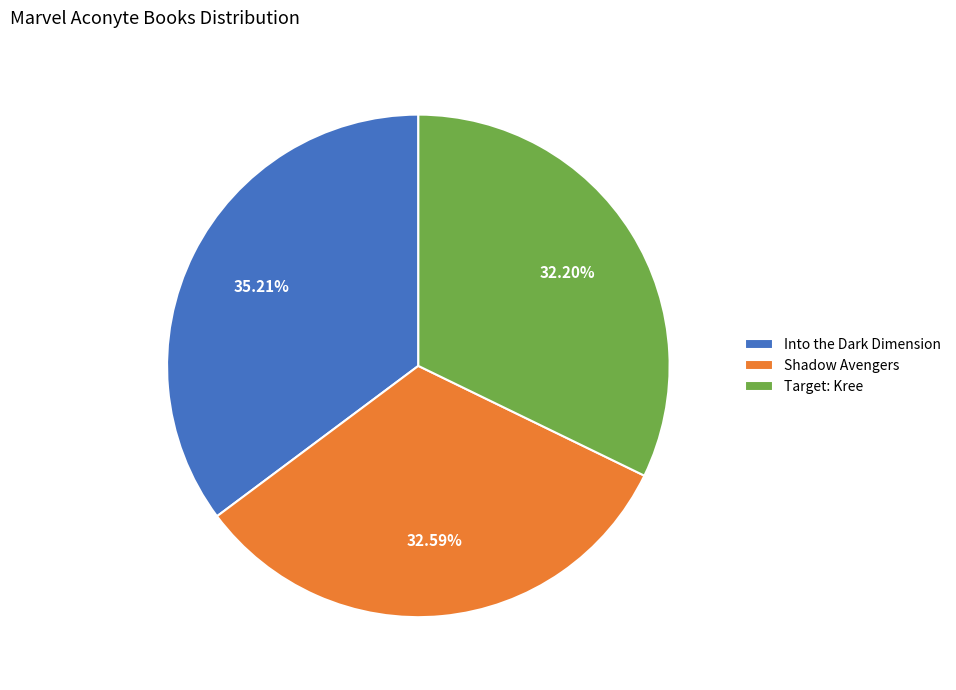

To the nearest percent, what portion does Into the Dark Dimension represent?

35%